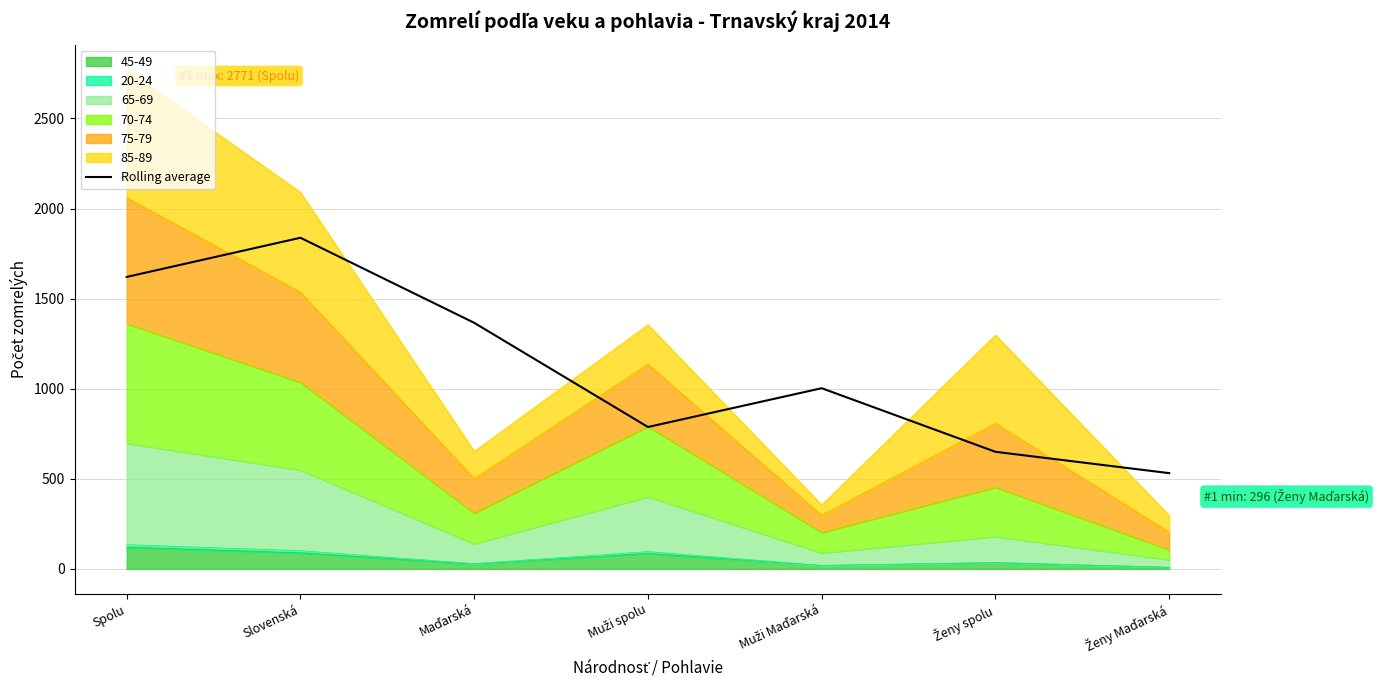

Is it true that the value at Ženy Maďarská is 531.3?

True